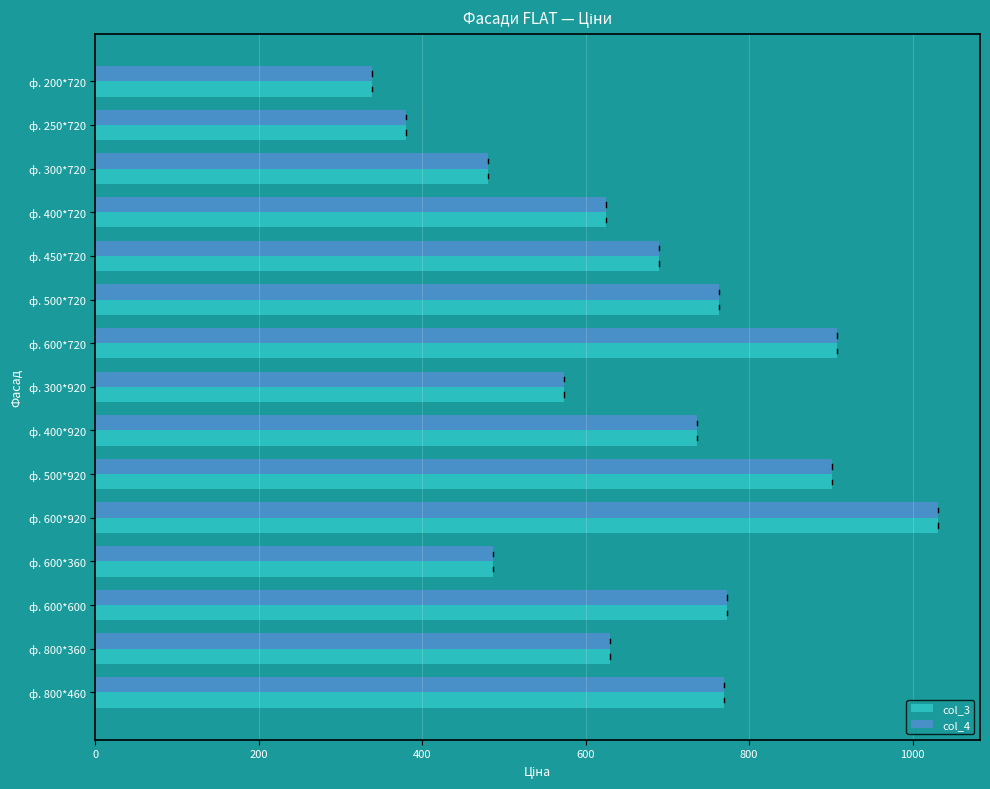

The value of col_4 at ф. 800*360 is 858. True or false?

False